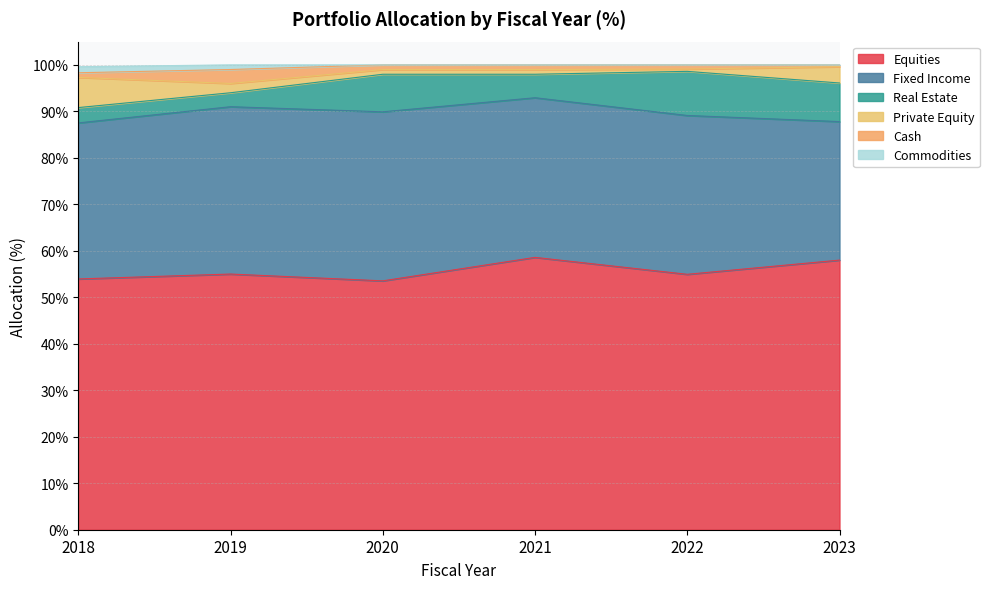

Which series has the widest spread of values?

Fixed Income